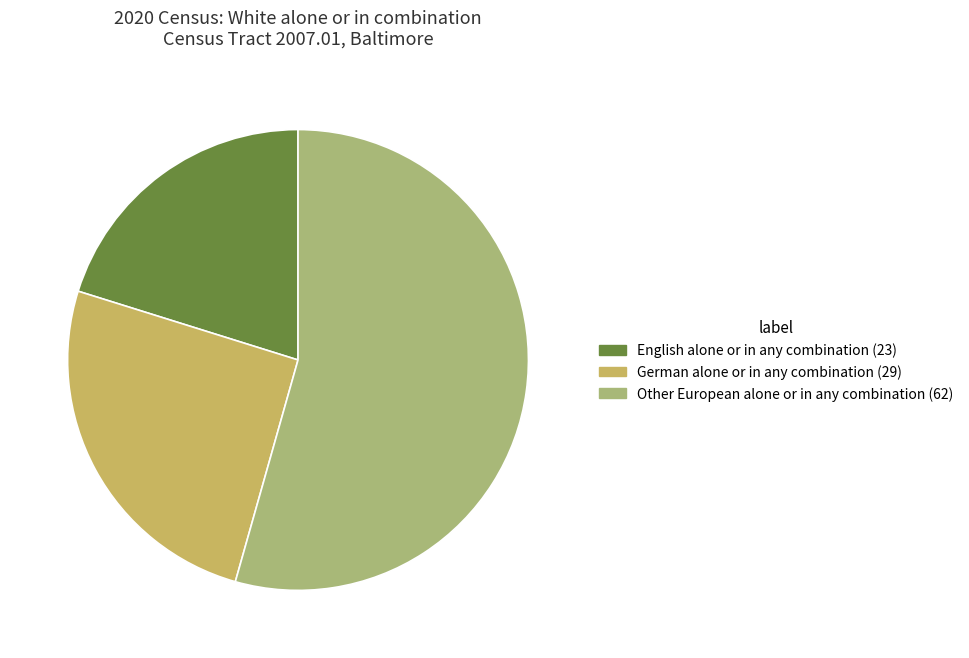

Does any single category account for the majority?

Yes